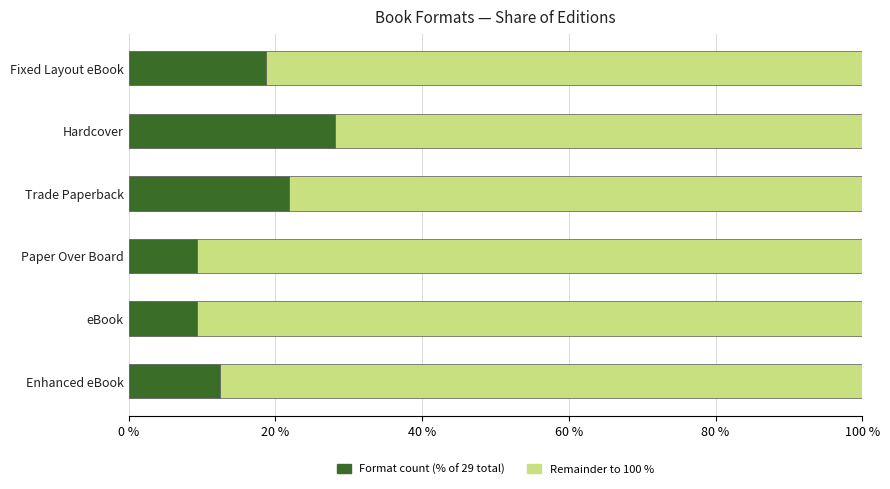

What is the total value across all series at Paper Over Board?

100.0